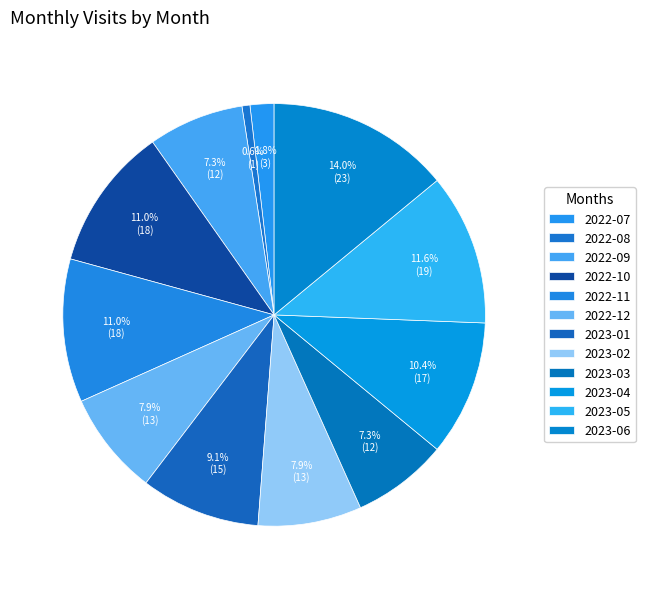

The 2022-07 slice represents 2% of the pie. True or false?

True